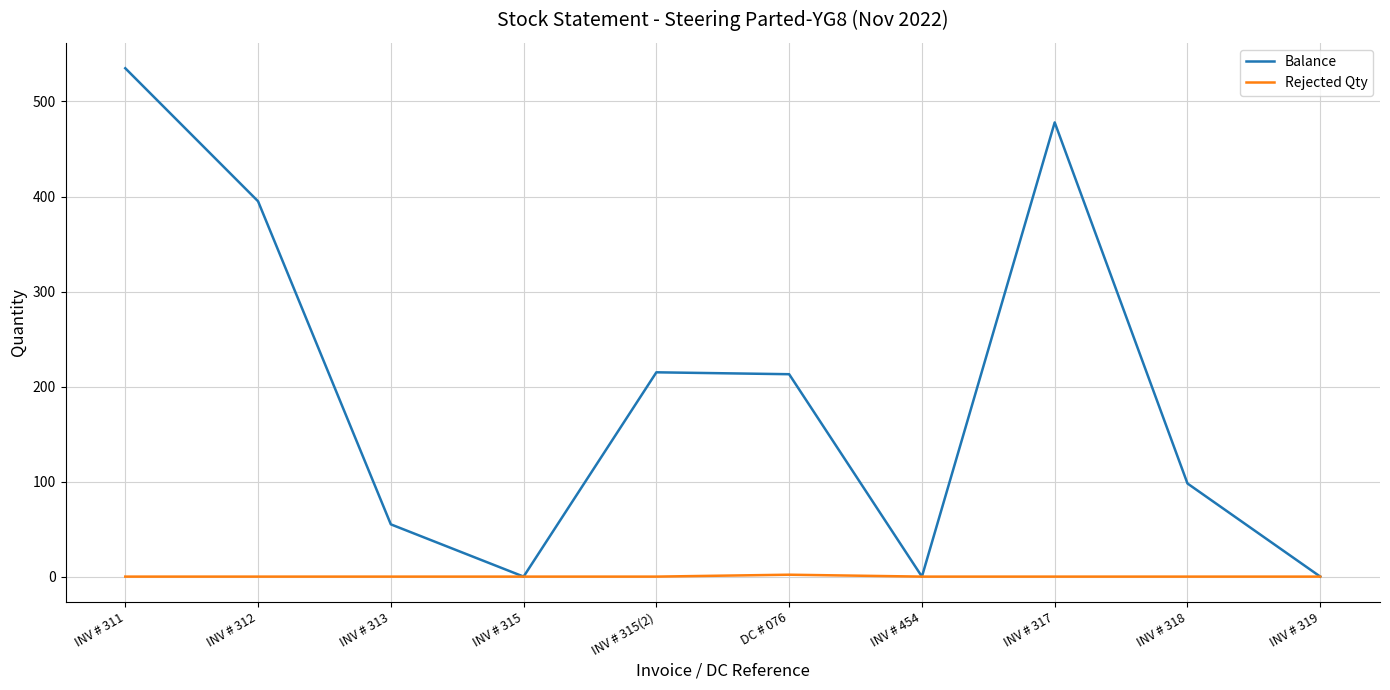

What is the difference between the second highest and second lowest values in the Balance series?

478